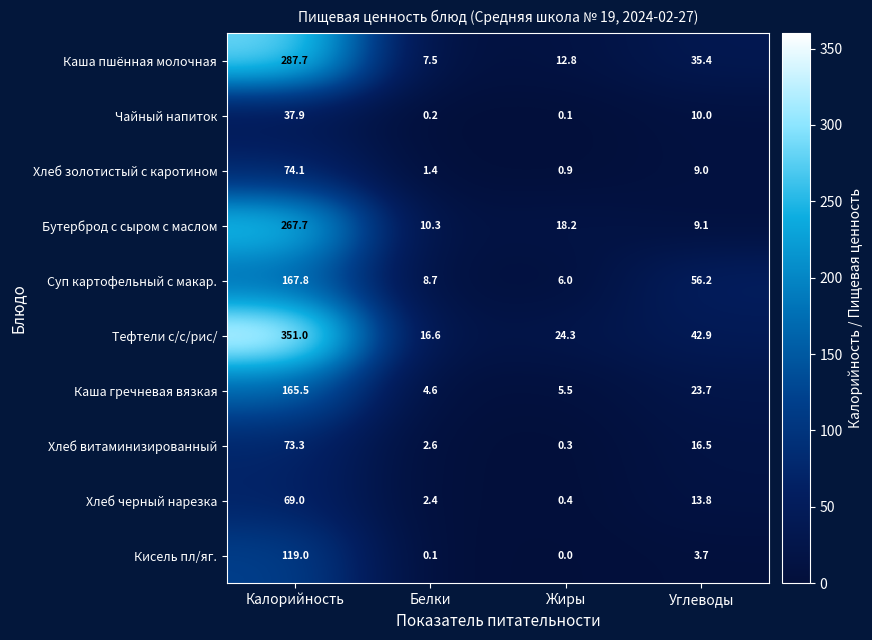

The value of Тефтели с/с/рис/ at Углеводы is 12.4. True or false?

False